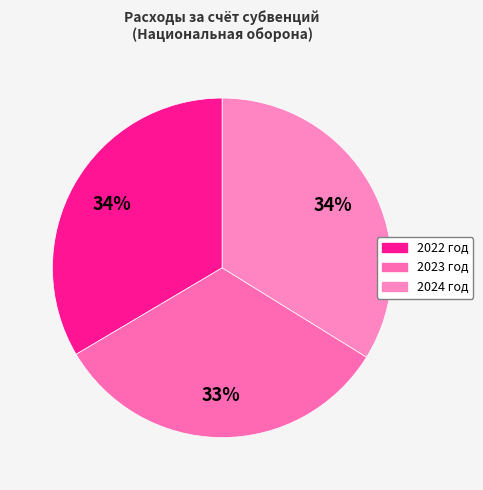

Does any single category account for the majority?

No